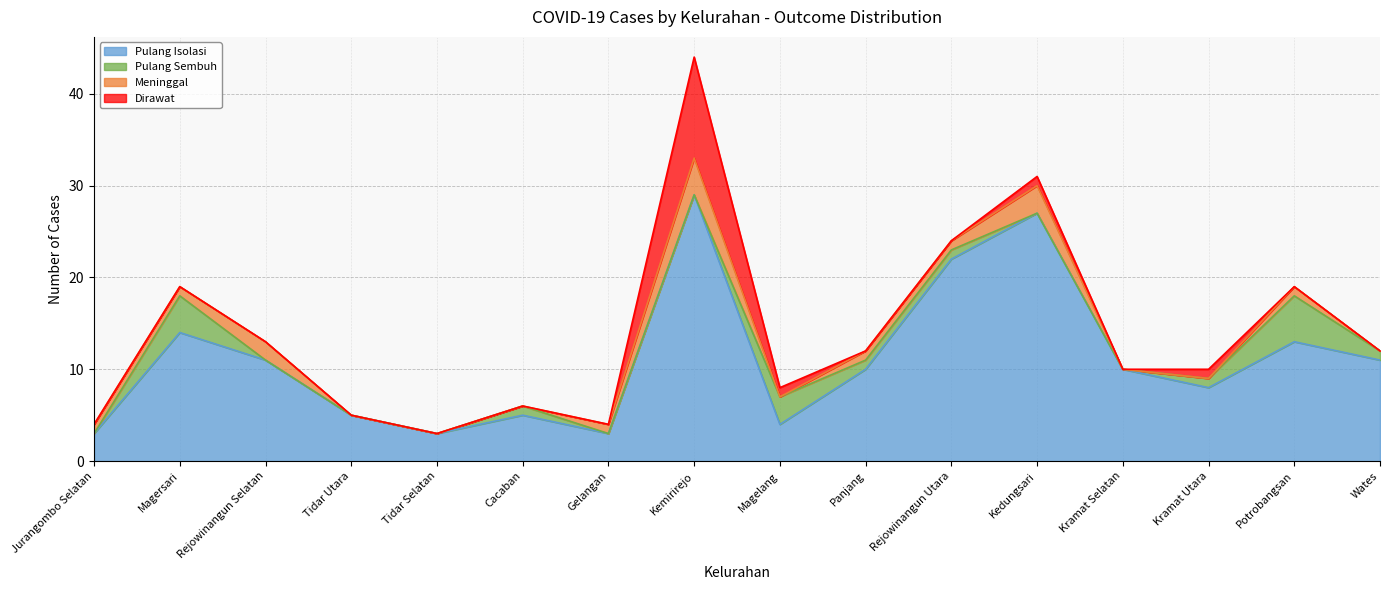

True or false: Pulang Sembuh and Pulang Isolasi intersect in this chart.

False